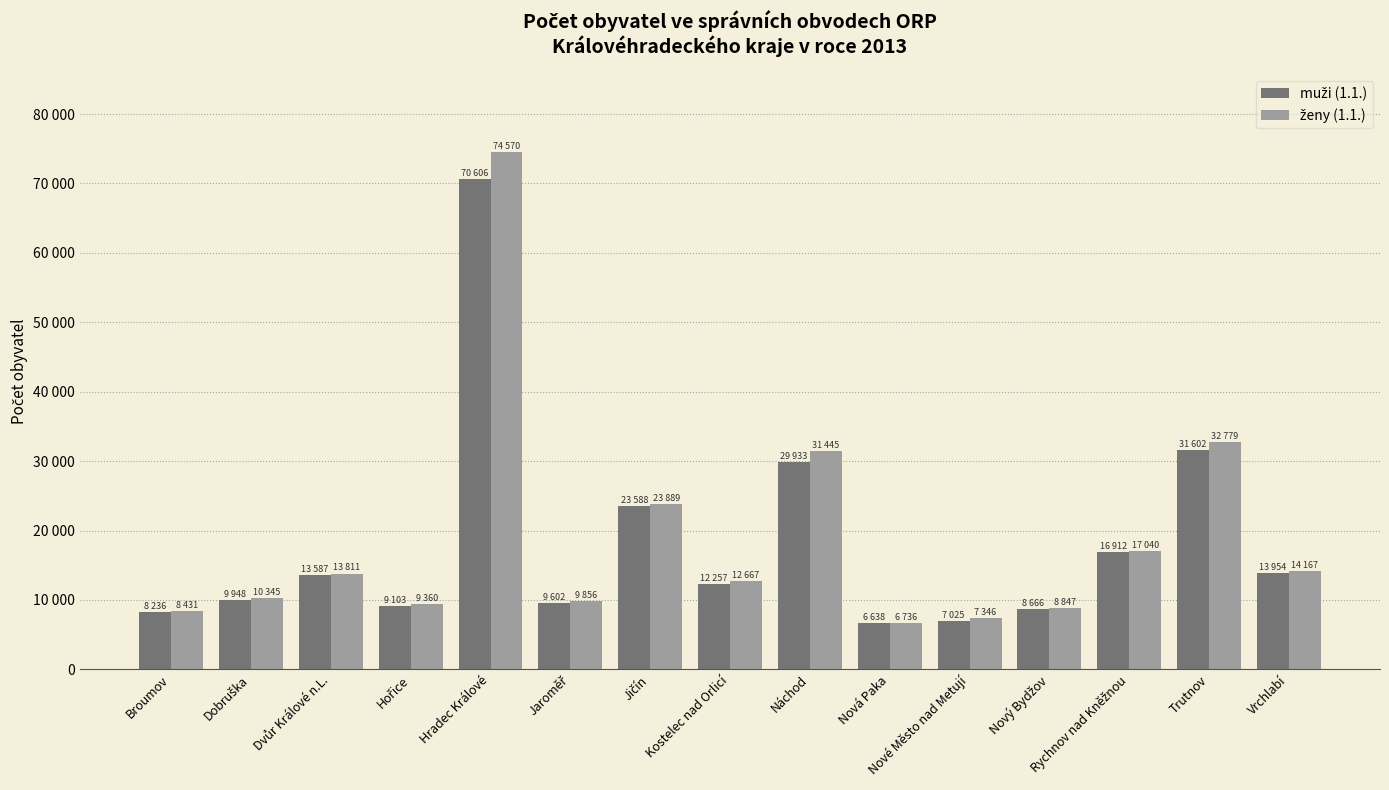

Does the chart contain any negative values?

No